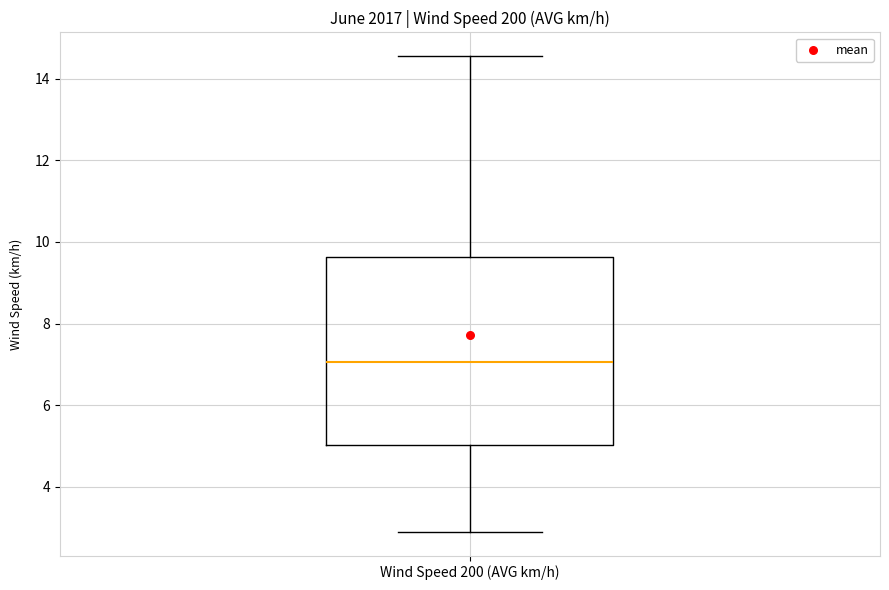

Transcribe this box plot: give where the median line is, the range the box spans, and where the two whiskers end, as read against the y-axis. The values are not printed on the chart, so give them approximately, as read against the axis.

median 7.0, box 5.0 to 9.6, whiskers 3.0 to 14.6